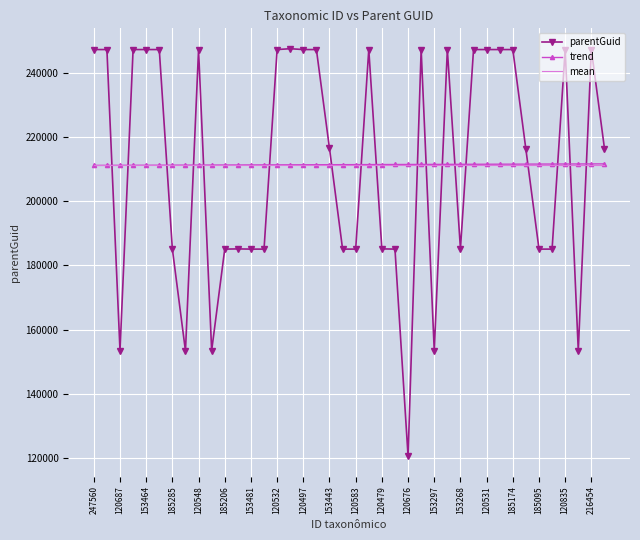

Which series has the widest spread of values?

parentGuid